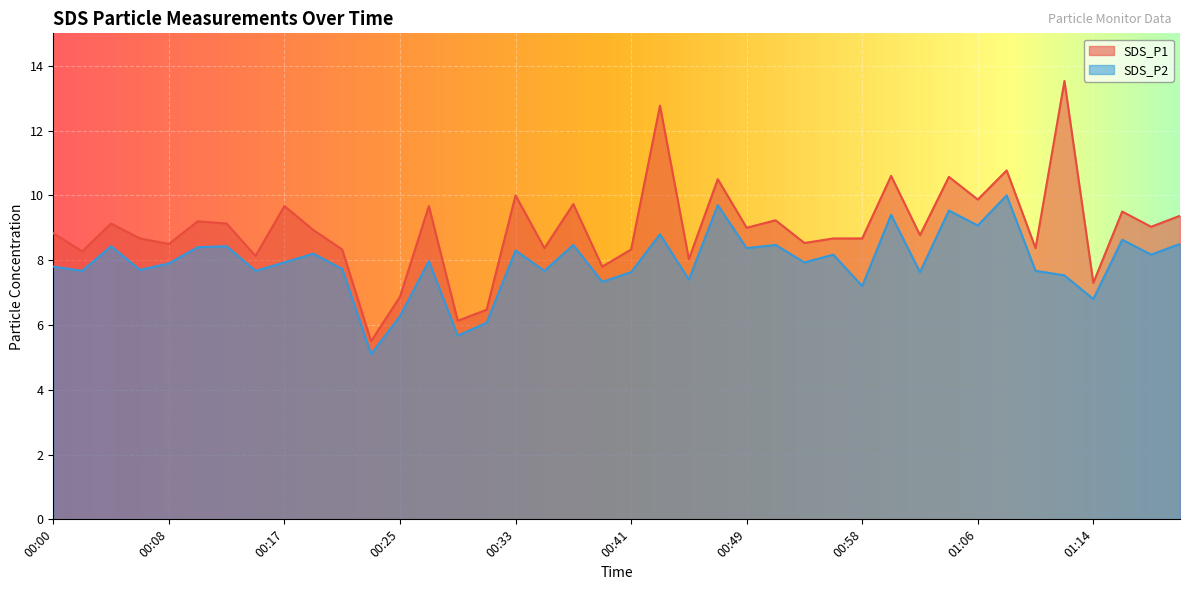

What is the average value of the SDS_P2 series?

7.9